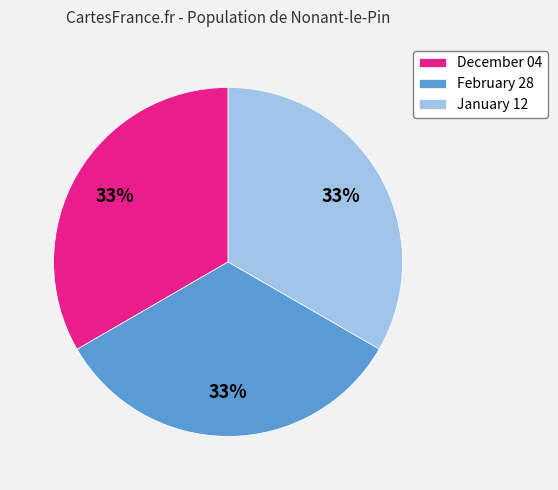

To the nearest percent, what percentage of the pie is January 12?

33%